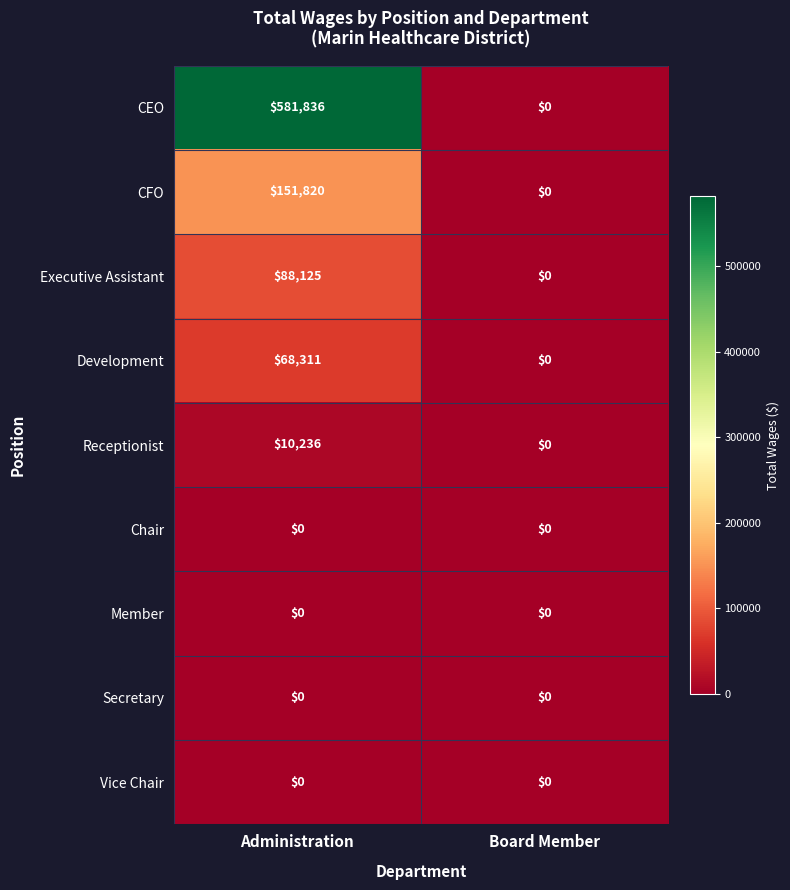

Count the number of data series in this chart.

9